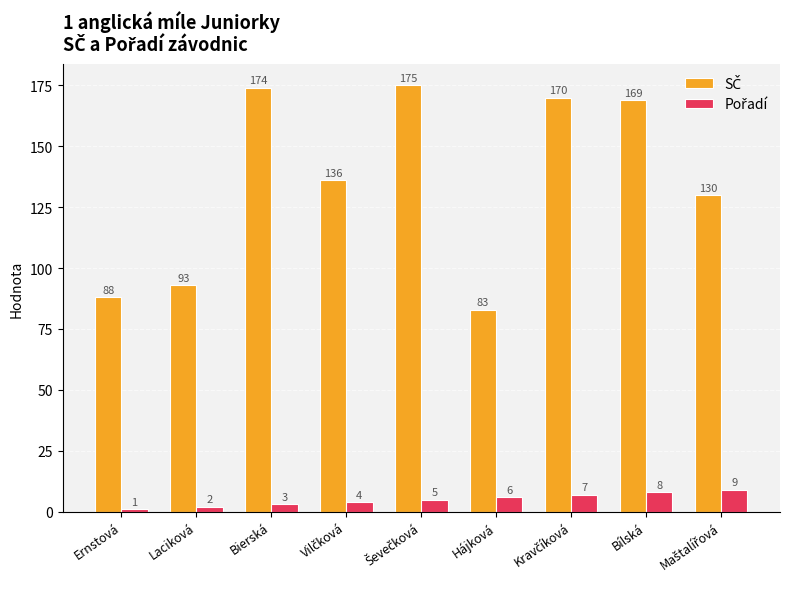

What is the total value across all series at Laciková?

95